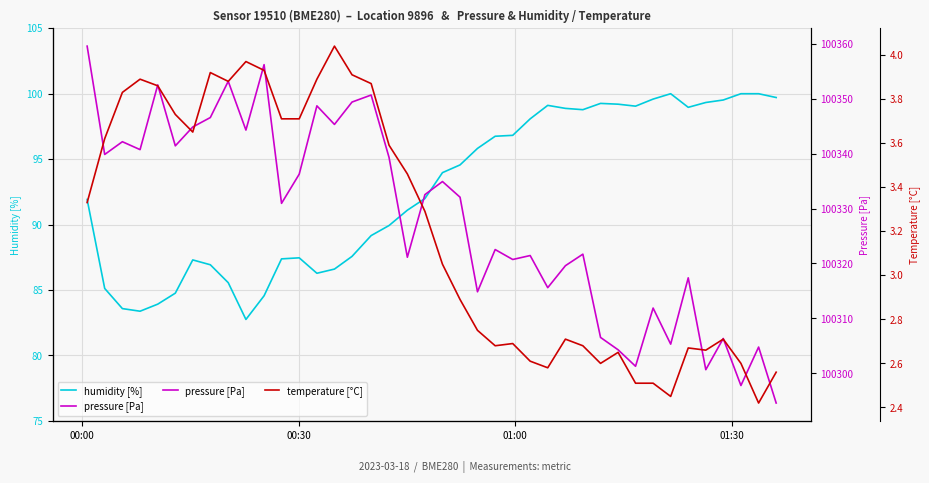

What is the maximum value for humidity [%]?

100.0